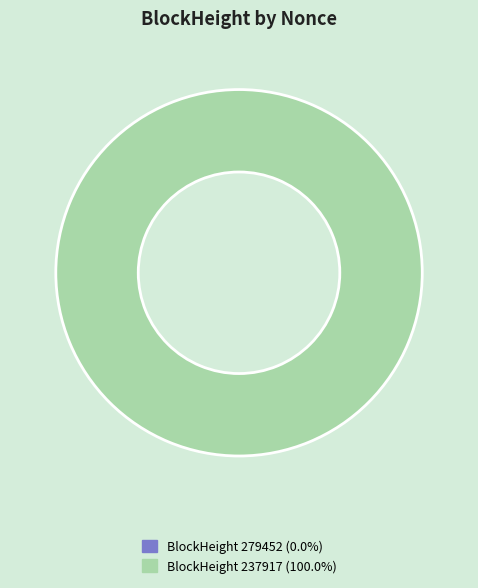

Which category accounts for the majority?

237917